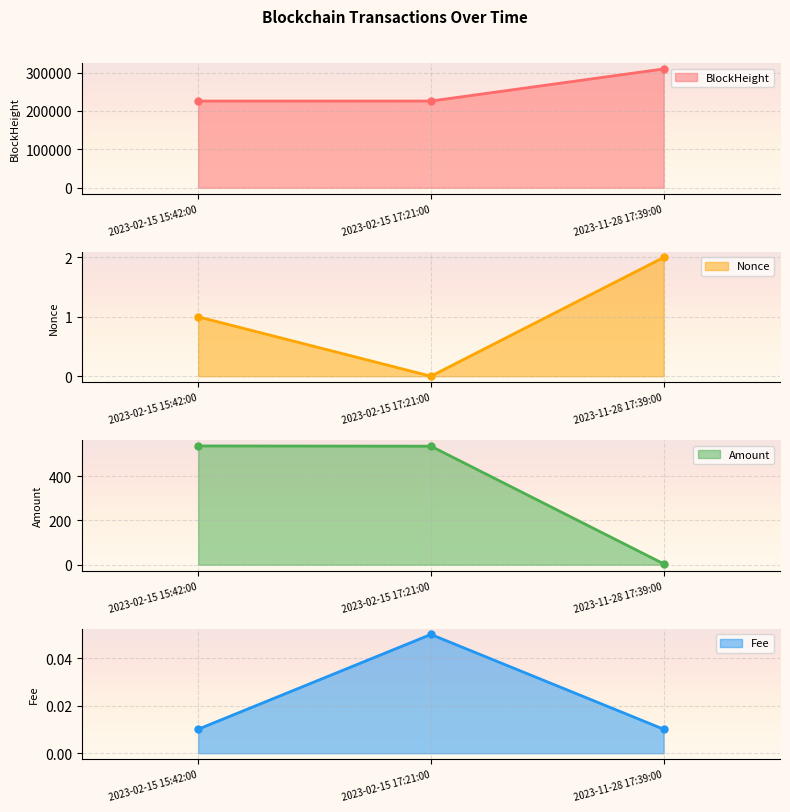

Which category has the lowest value in the BlockHeight series?

2023-02-15 15:42:00